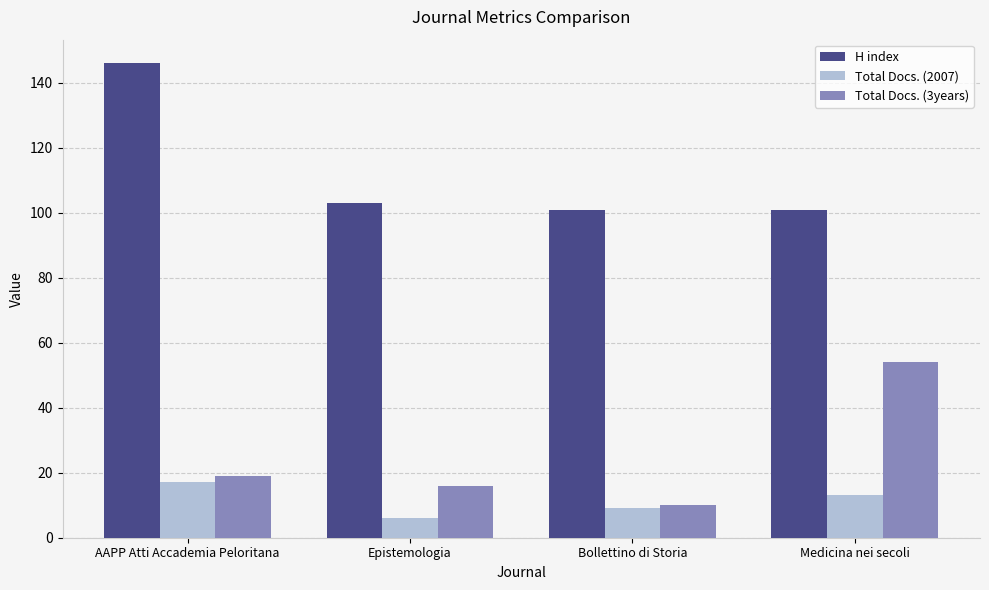

What is the sum of all Total Docs. (3years) values?

99